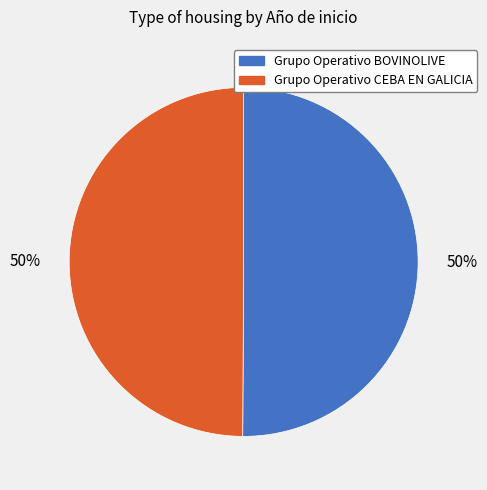

What is the ratio of the value at Grupo Operativo BOVINOLIVE to the value at Grupo Operativo CEBA EN GALICIA?

1.0